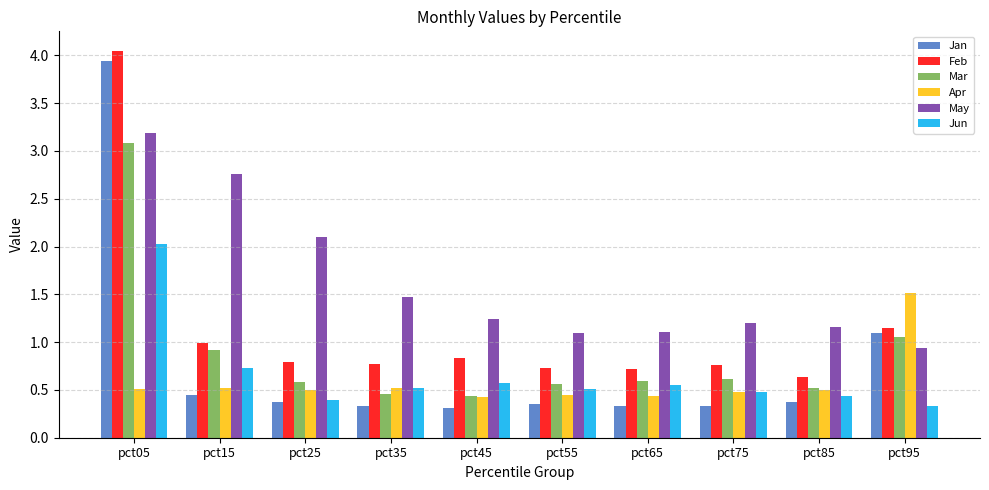

True or false: May has a value of 1.2 at pct45.

True